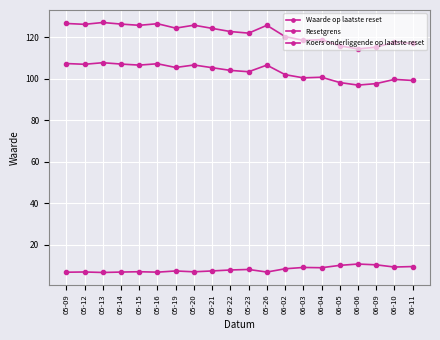

The Koers onderliggende op laatste reset series shows 132.6 at 06-06. True or false?

False